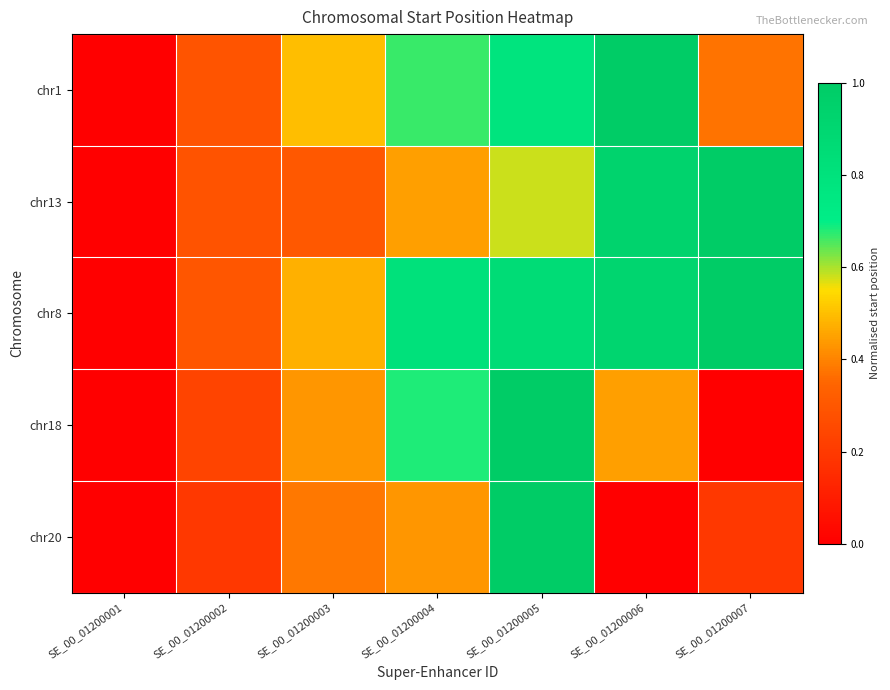

Which category has the lowest value across all series?

SE_00_01200001